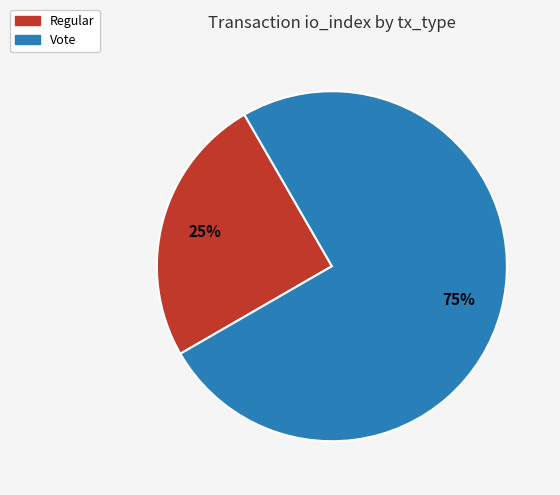

How many segments does this pie chart have?

2